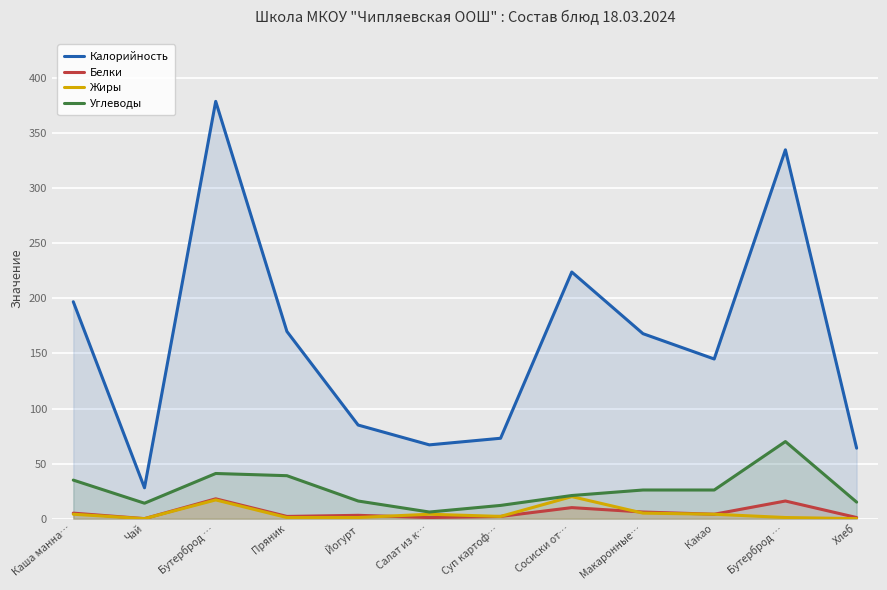

True or false: Белки and Калорийность intersect in this chart.

False